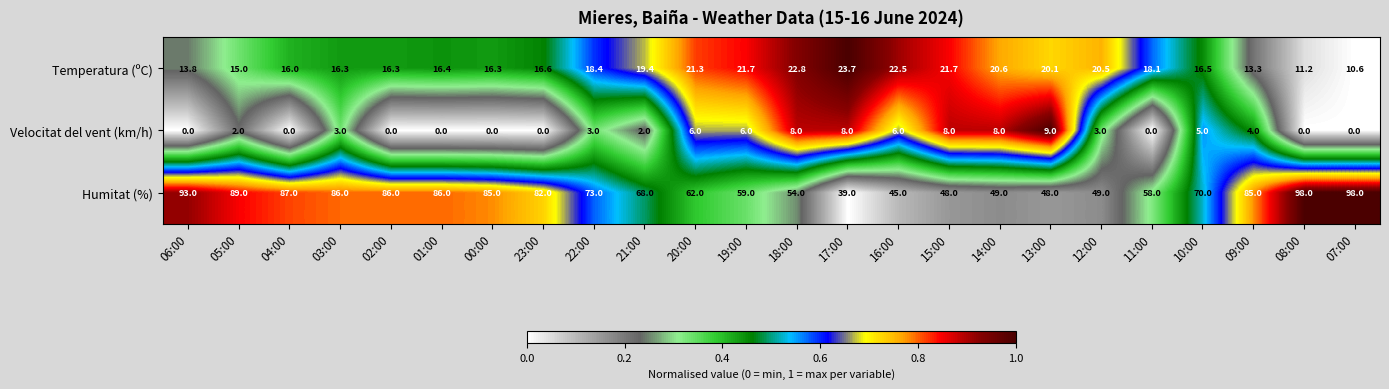

What is the total value across all series at 07:00?

108.6